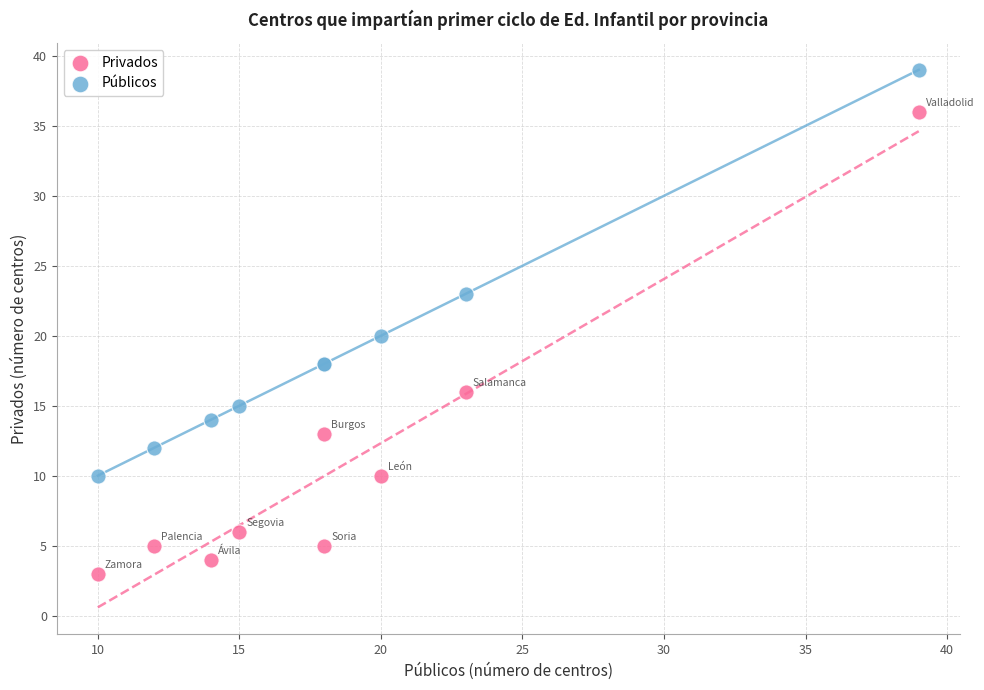

Which series has the largest Y range (max minus min)?

Privados